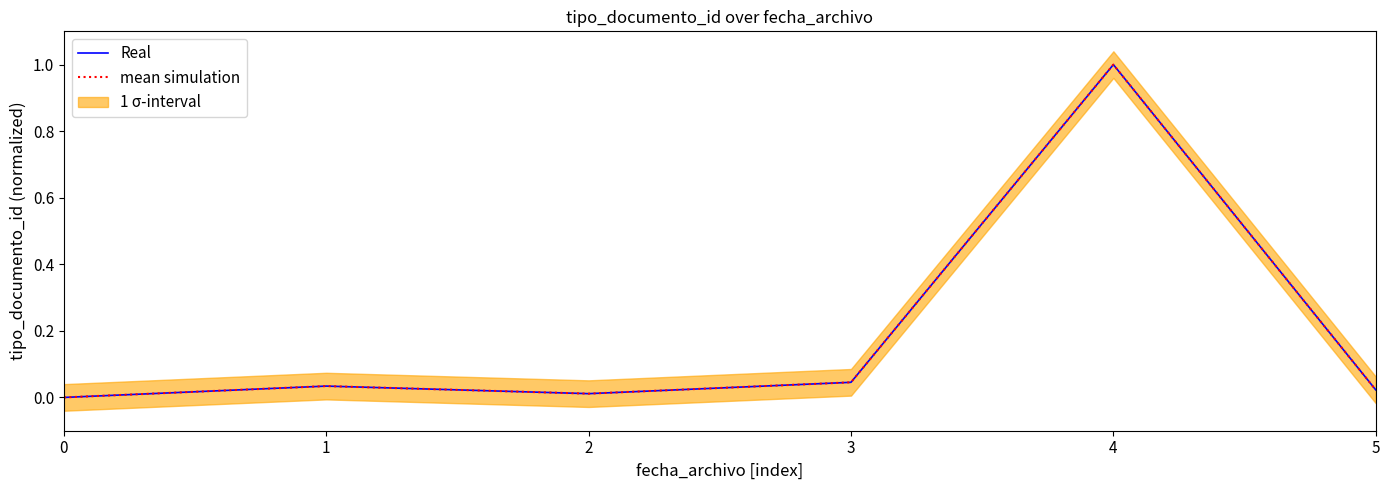

Is this an area chart (filled region under the line)?

No